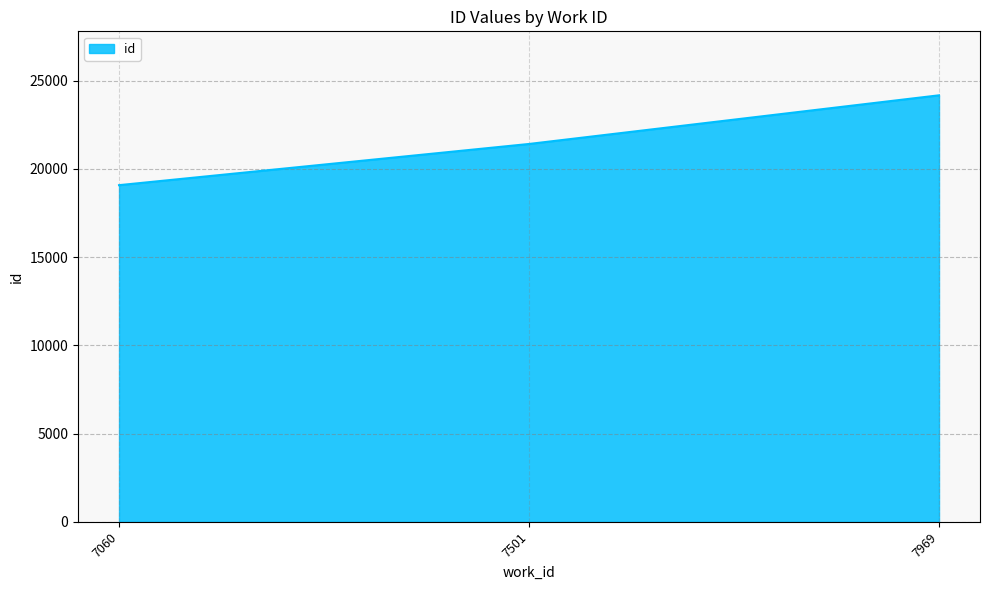

The value at 7969 is 24176. True or false?

True